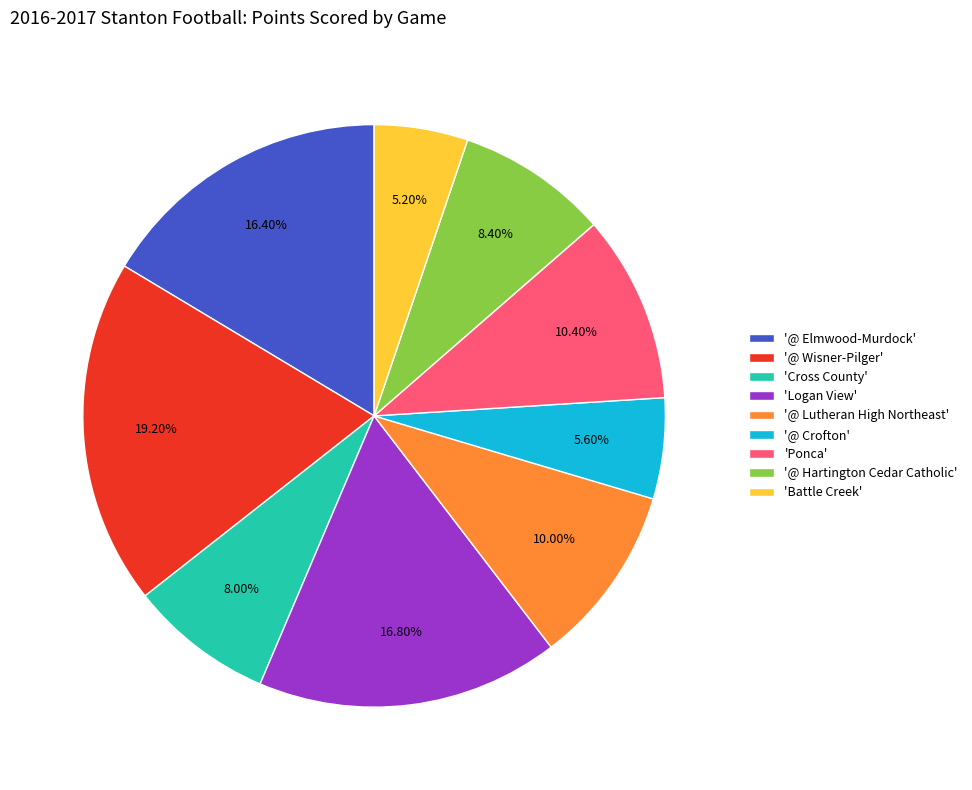

How many segments does this pie chart have?

9